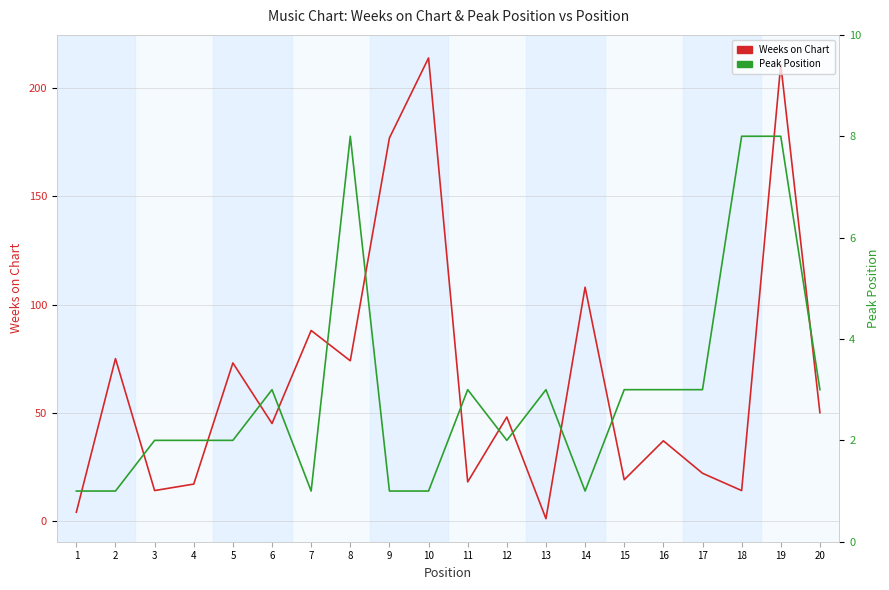

List the series in order of their peak value, highest first.

Weeks on Chart, Peak Position